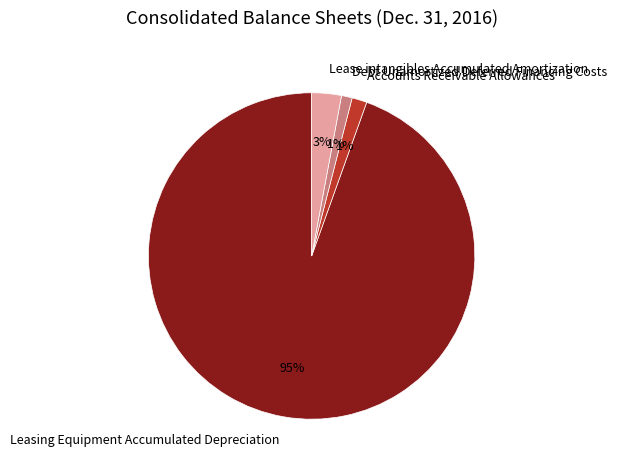

Do Accounts Receivable Allowances and Lease intangibles Accumulated Amortization together represent more than half of the pie?

No